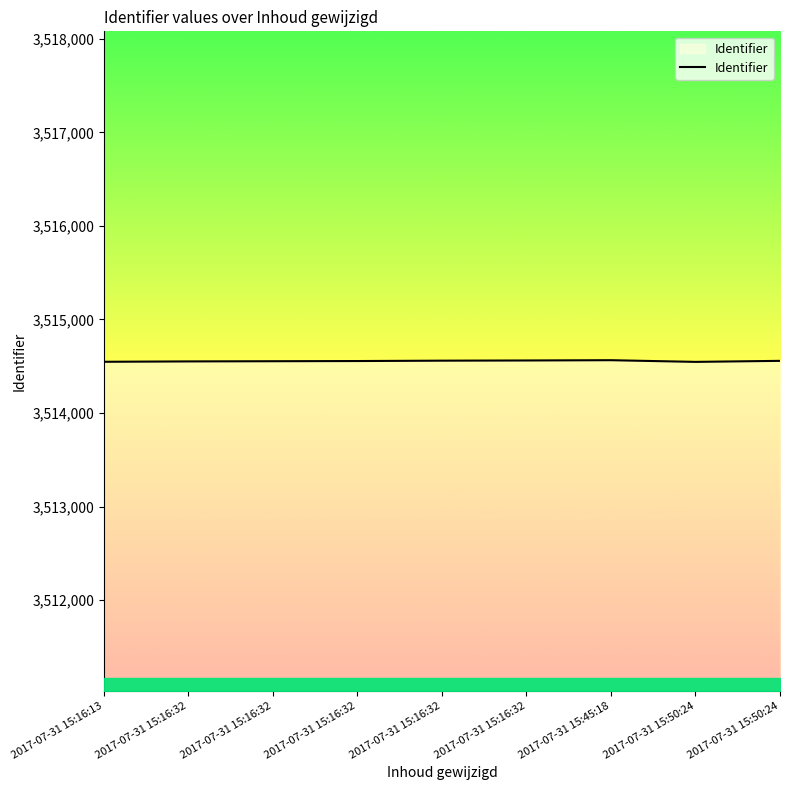

How many values are between 3514552 and 3514560?

5